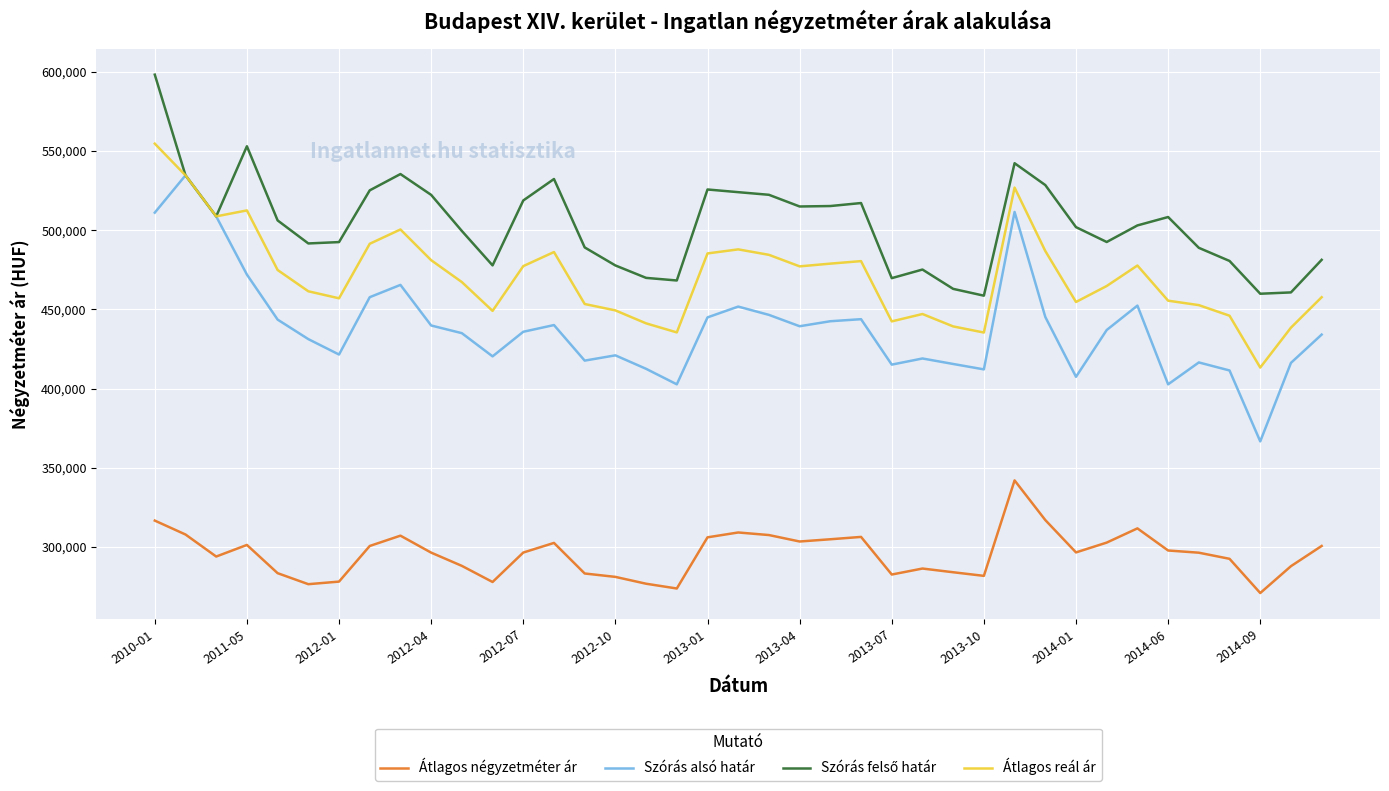

What is the minimum value shown in the chart?

270943